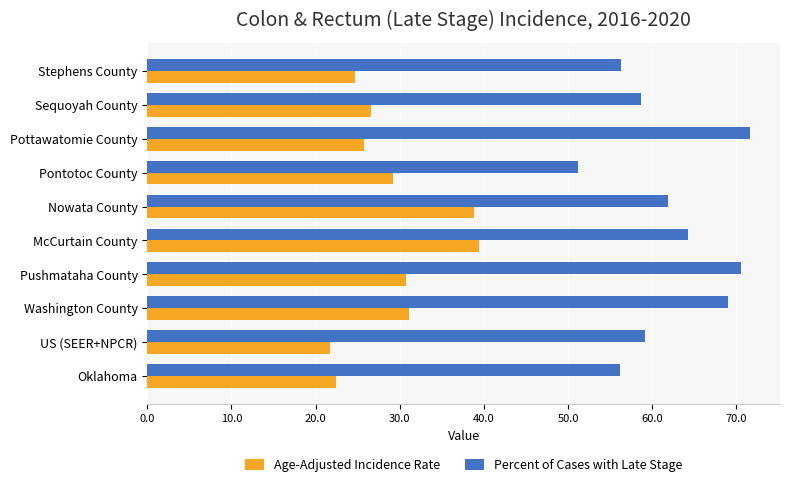

What is the sum of all Percent of Cases with Late Stage values?

618.9